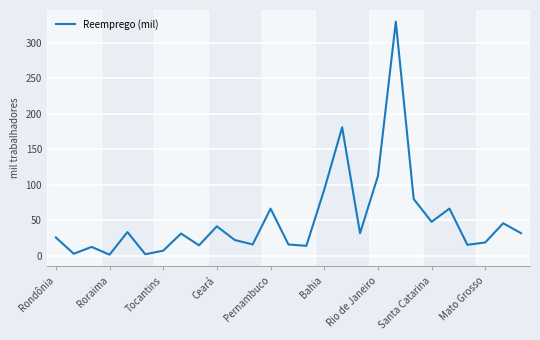

What is the maximum value shown in the chart?

329.6